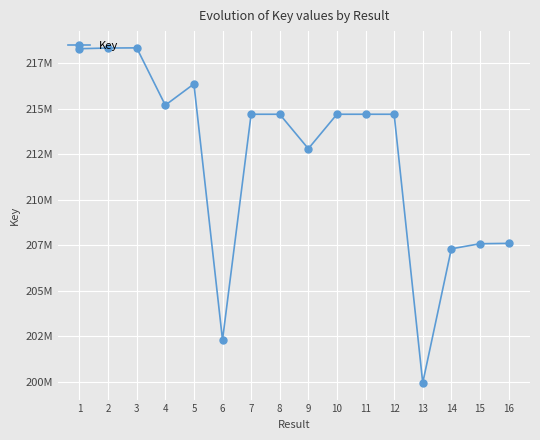

Does the chart display data point markers on the line(s)?

Yes